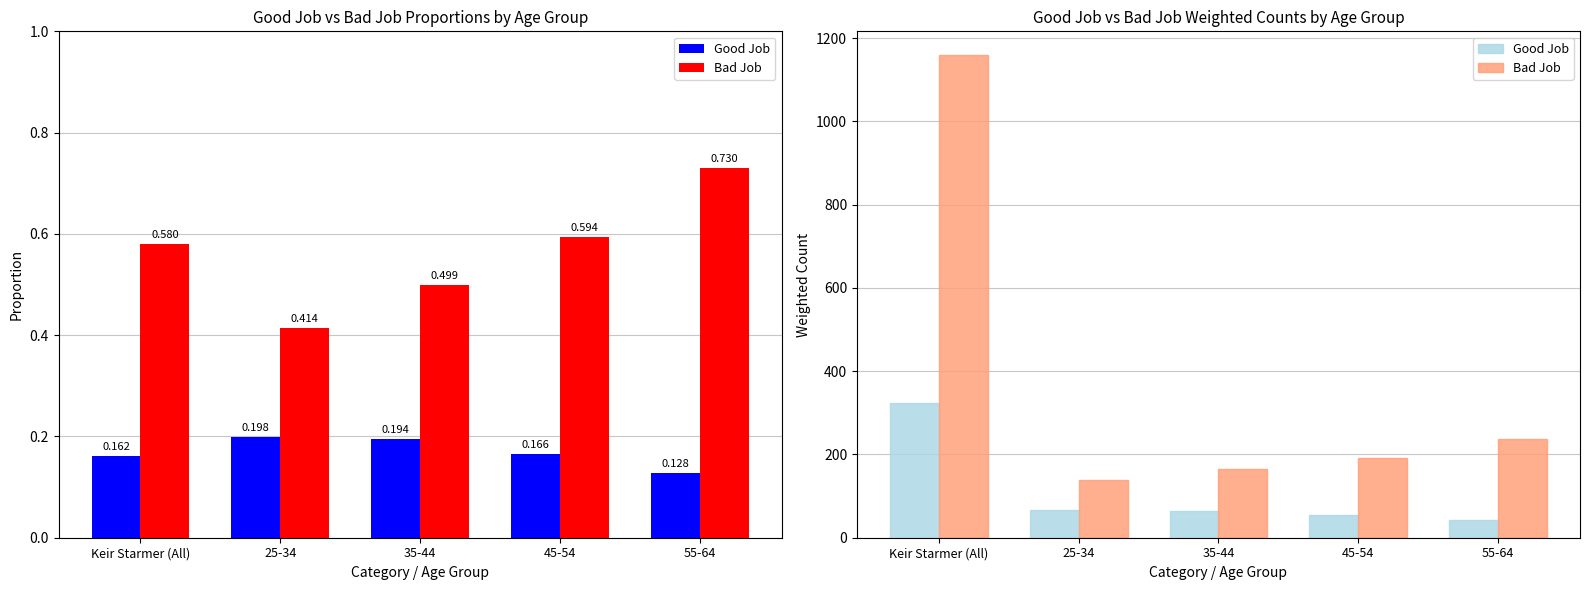

What is the sum of the Bad Job values at 55-64 and Keir Starmer (All)?

1394.7